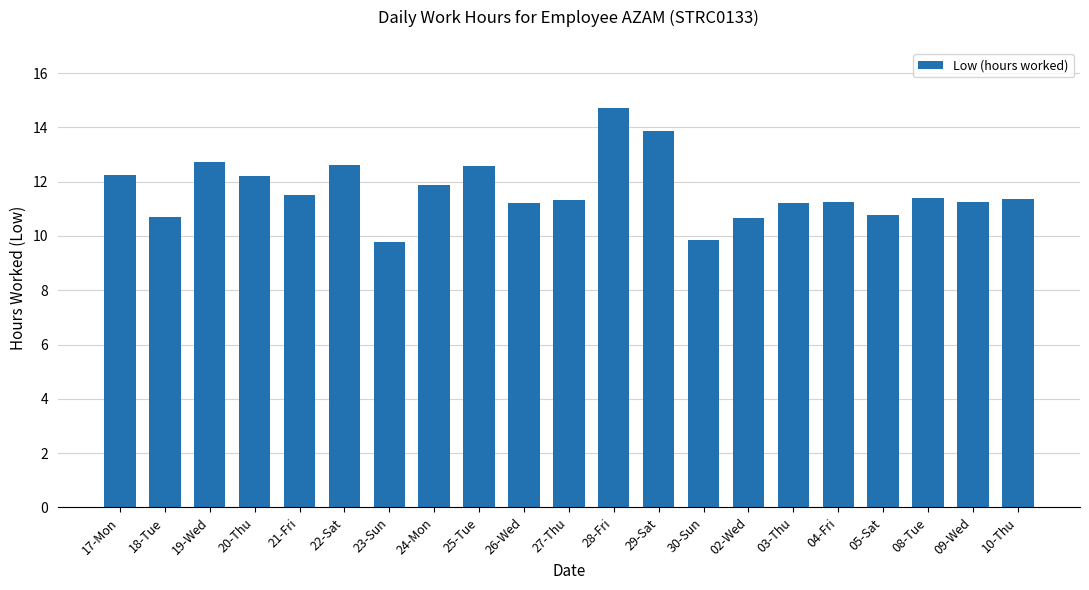

What is the smallest value displayed?

9.8